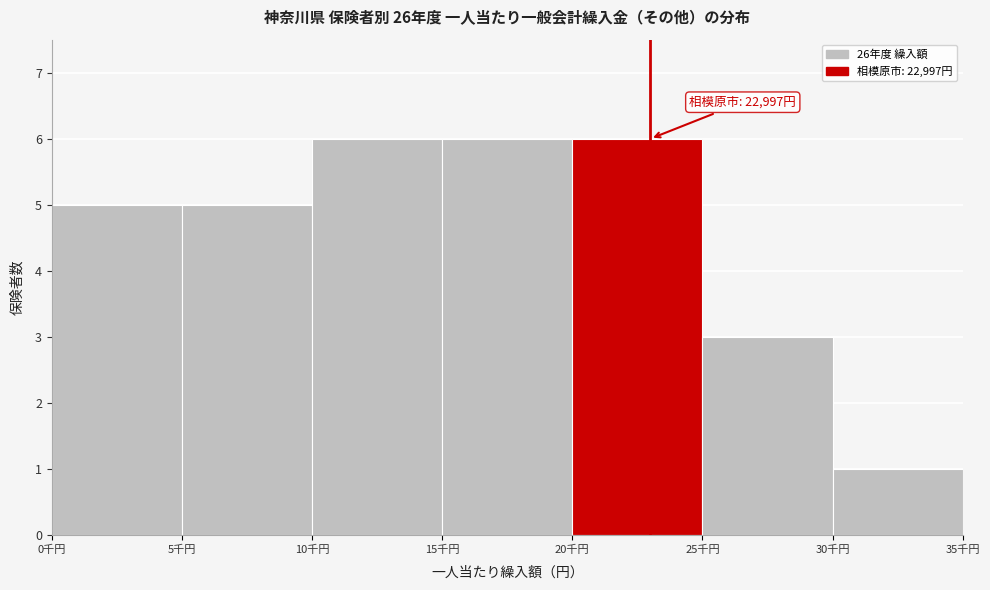

Reading left to right, list all the values displayed in this chart.

5	5	6	6	6	3	1